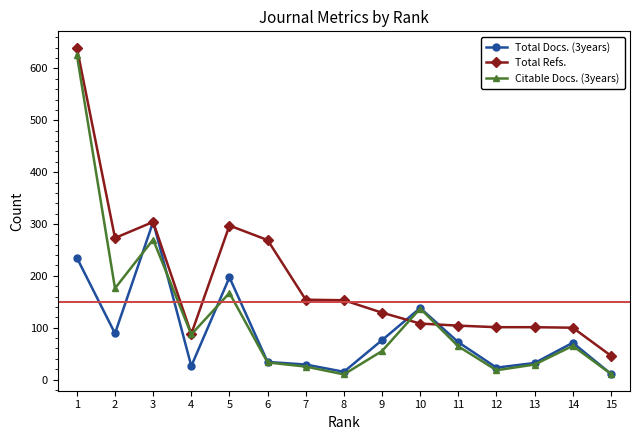

Is the value of Total Refs. at 14 greater than the value of Total Docs. (3years) at 8?

Yes